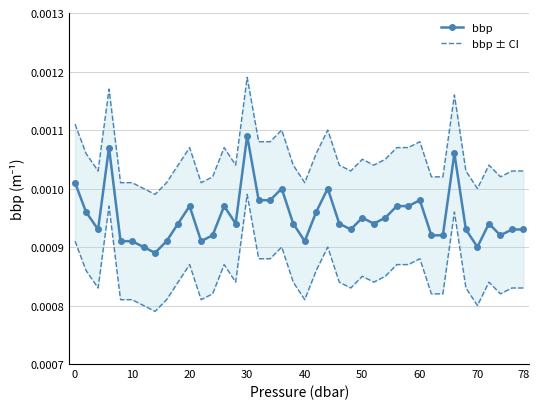

How many lines are shown in the chart?

3